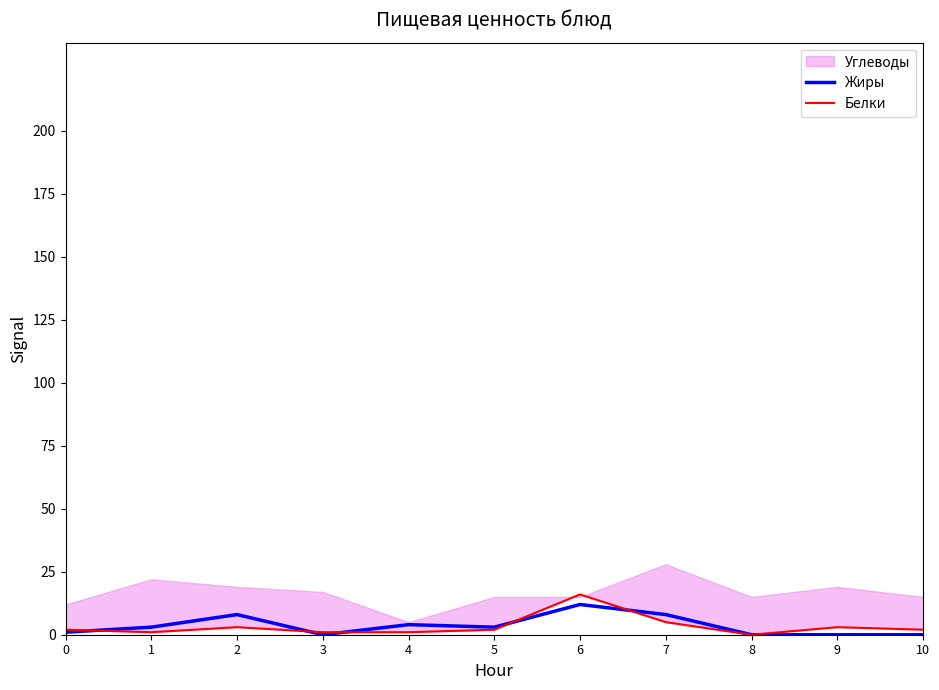

The value of Жиры at 10 is 0. True or false?

True